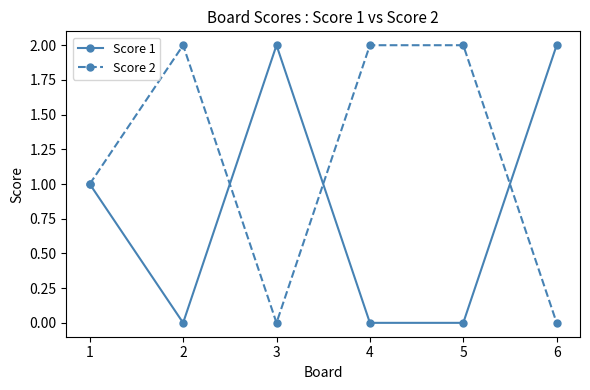

Rank the series at 4 from highest to lowest value.

Score 2, Score 1